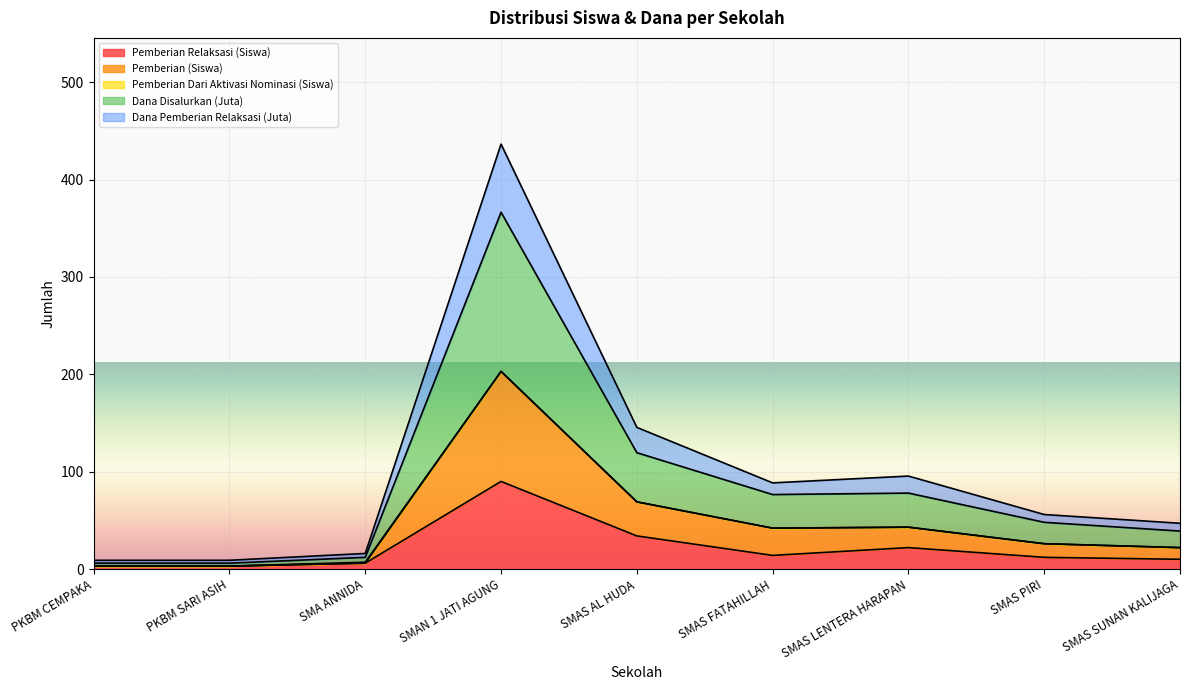

Where is the first local maximum for Pemberian Relaksasi (Siswa)?

SMAN 1 JATI AGUNG